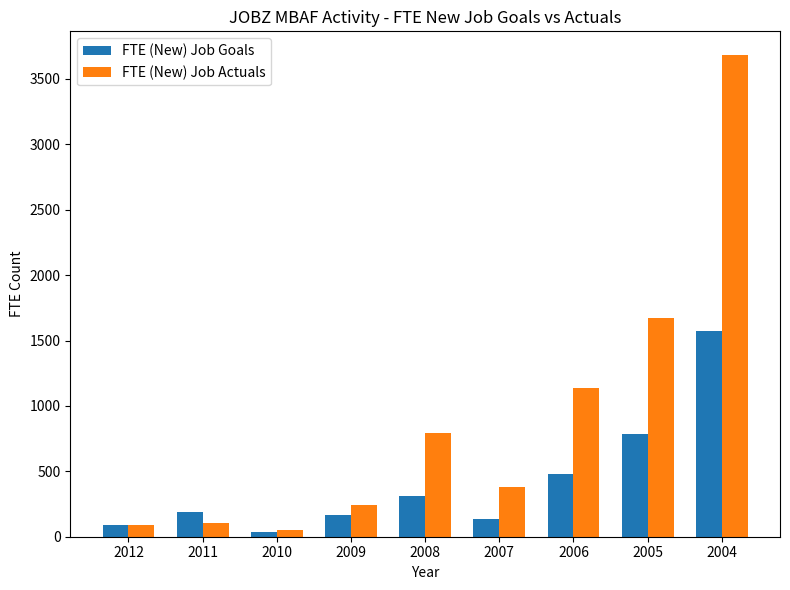

True or false: FTE (New) Job Goals has a value of 160 at 2008.

False